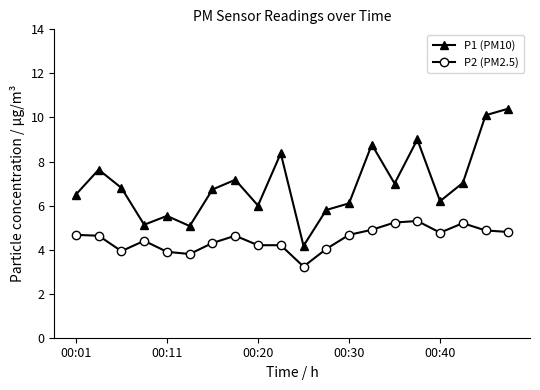

True or false: P2 (PM2.5) has more than 0 interior local peaks.

True